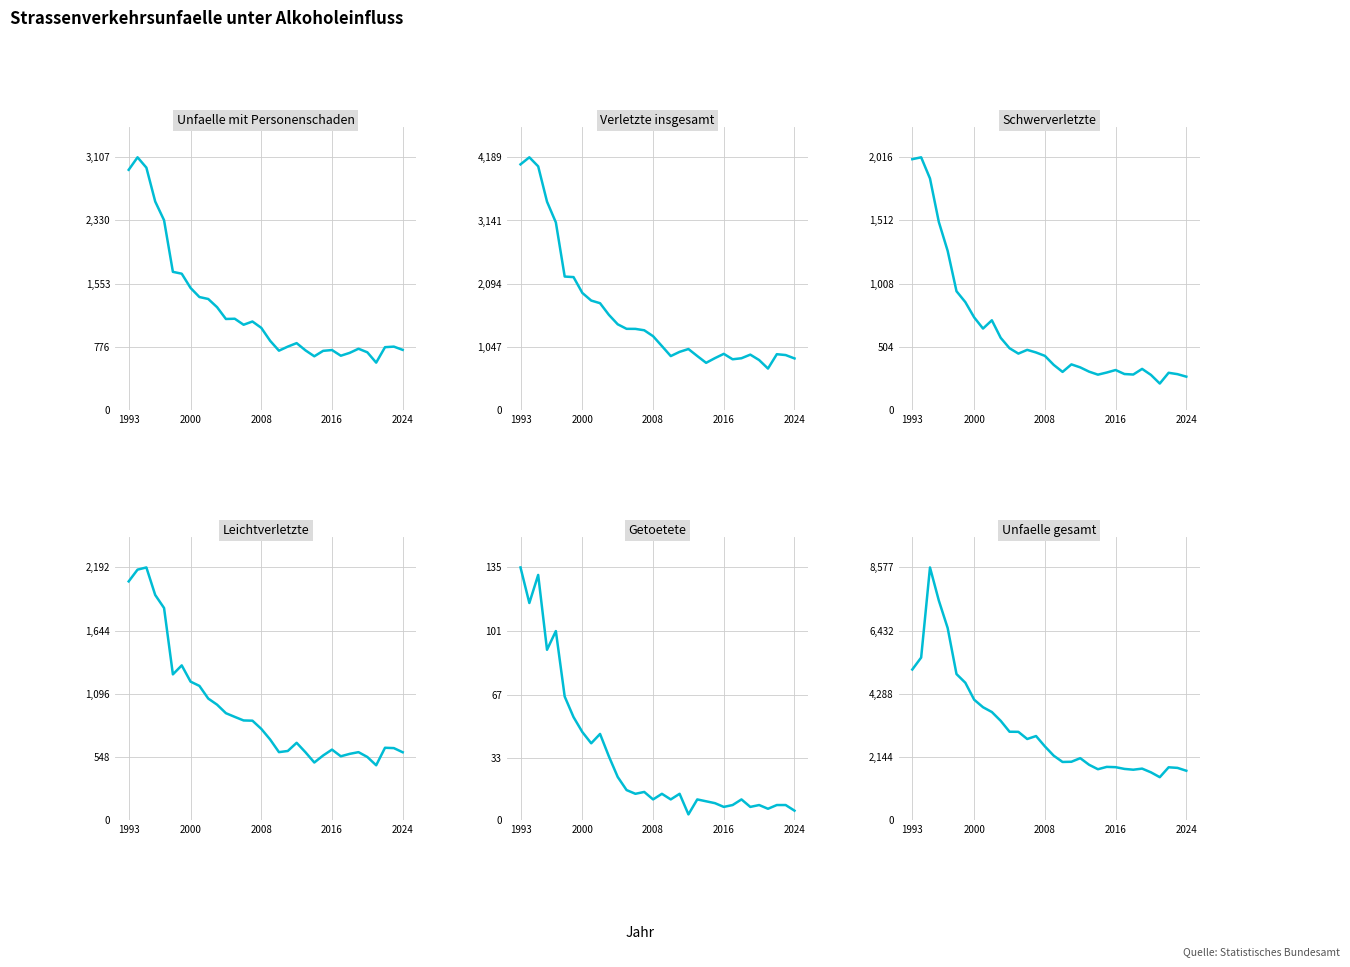

What is the average value of the Unfaelle gesamt series?

3149